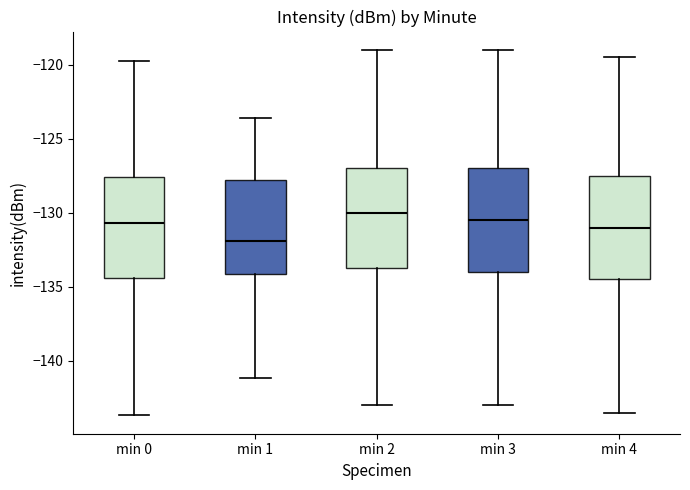

Which box has the lowest median line?

min 1